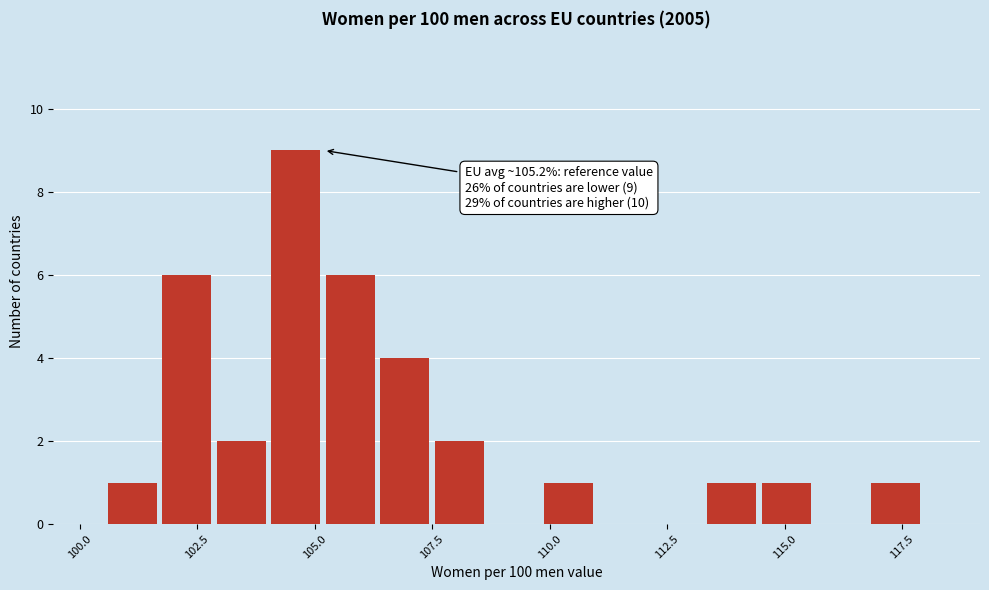

Around what value on the x-axis is the tallest bar? Give the approximate position of its centre, as read against the axis.

104.5